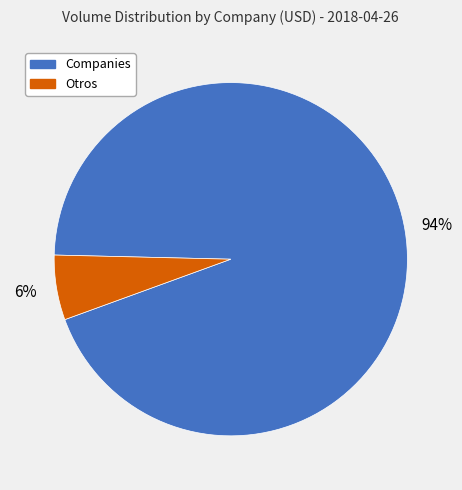

How many slices are in this pie chart?

2